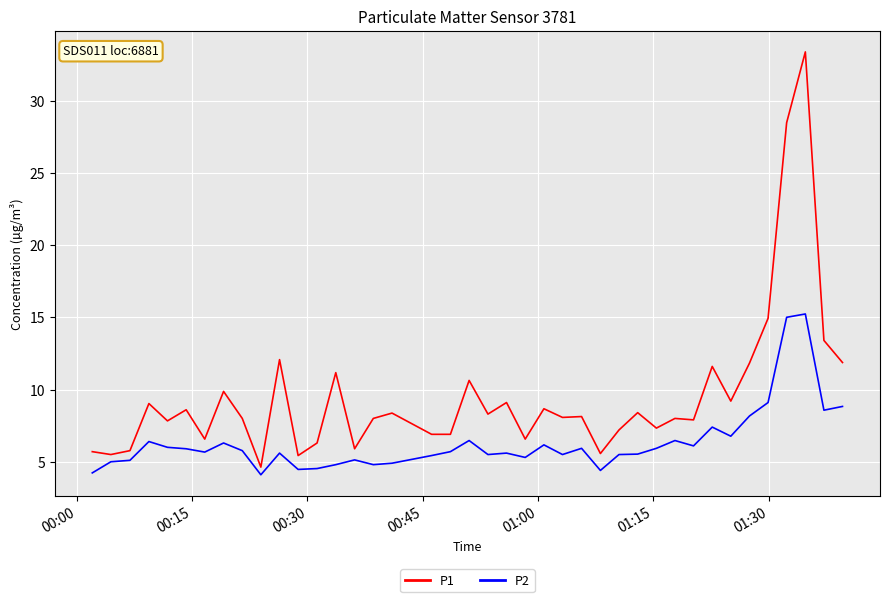

Which series has the largest total across all categories?

P1